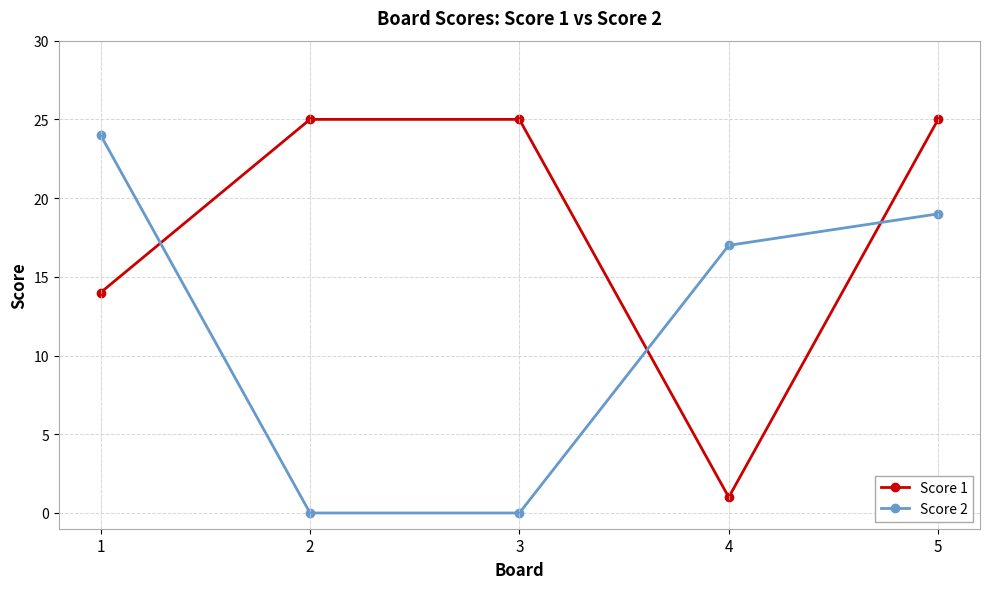

Where is Score 2 nearest to the value 12?

4